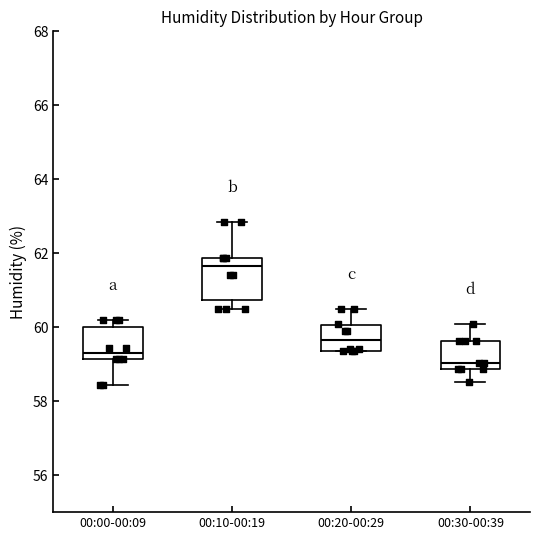

Reading left to right, read every box against the y-axis: the position of its median line, the range the box covers, and the ends of its whiskers. The values are not printed on the chart, so give them approximately, as read against the axis.

00:00-00:09: median 59.2 (just above the box's lower edge), box 59.2 to 60.0, whiskers 58.4 to 60.2
00:10-00:19: median 61.6, box 60.8 to 61.8, whiskers 60.6 to 62.8
00:20-00:29: median 59.6, box 59.4 to 60.0, whiskers 59.4 to 60.6
00:30-00:39: median 59.0, box 58.8 to 59.6, whiskers 58.6 to 60.2